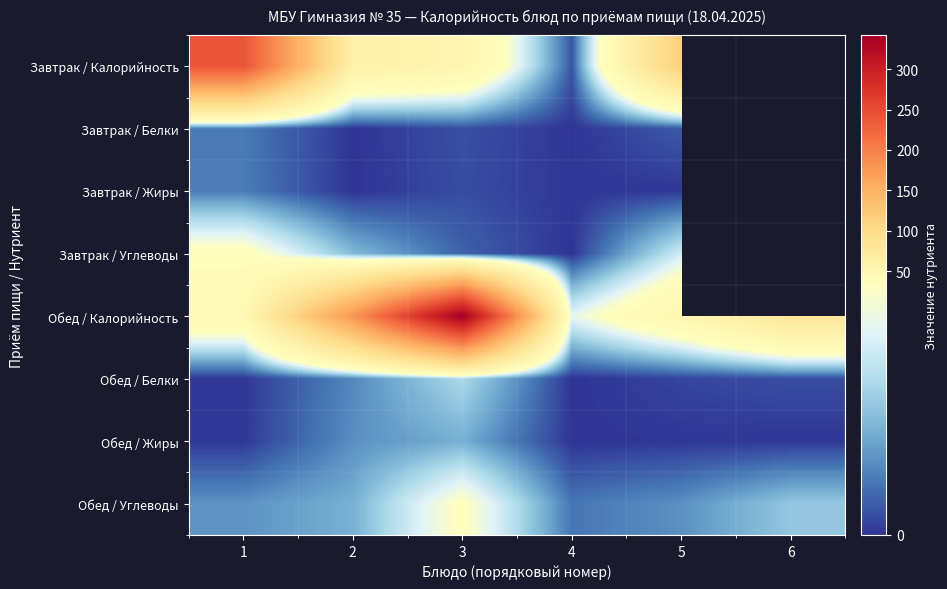

At which category does the chart reach its peak across all series?

3